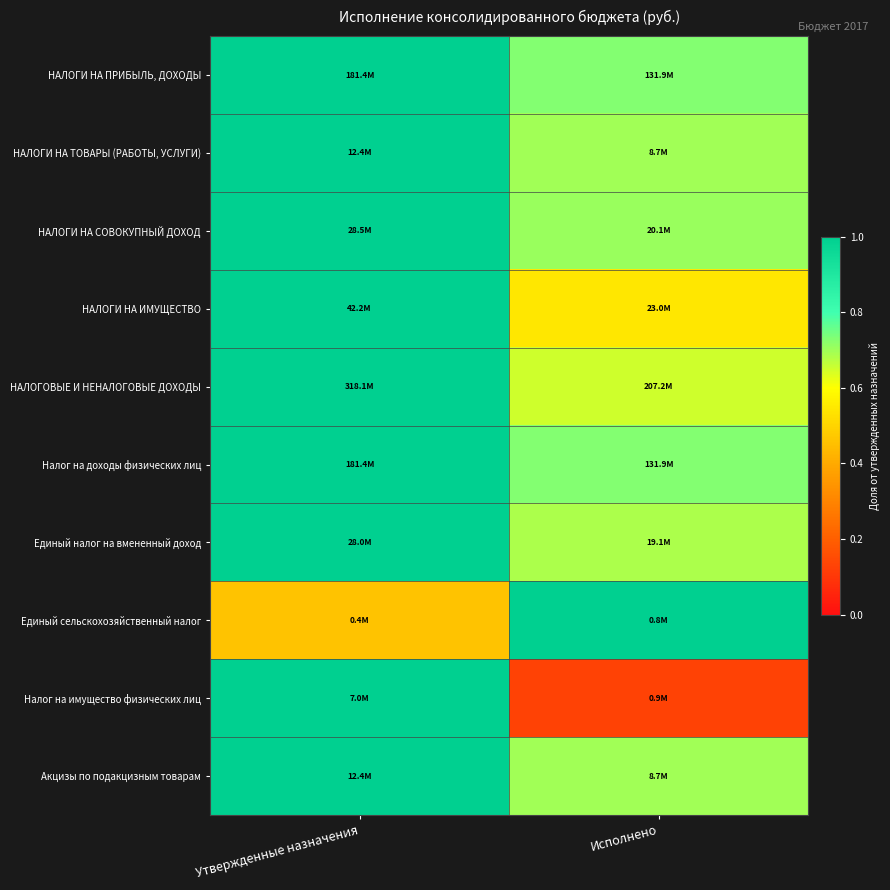

What is the maximum value shown in the chart?

1.0